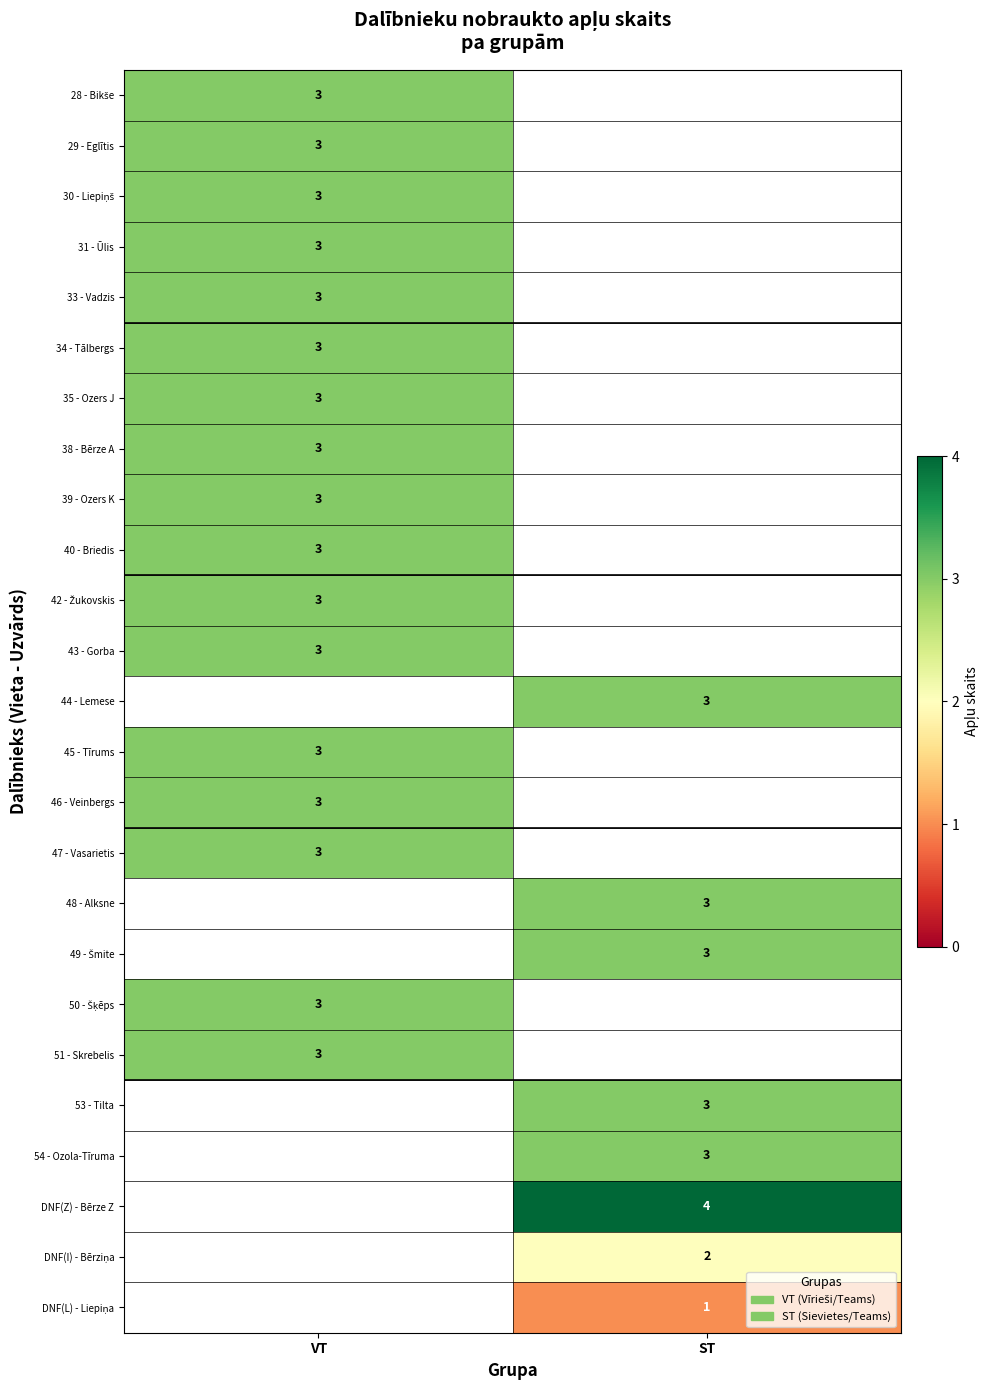

Is it true that 53 - Tilta equals 3 at ST?

True